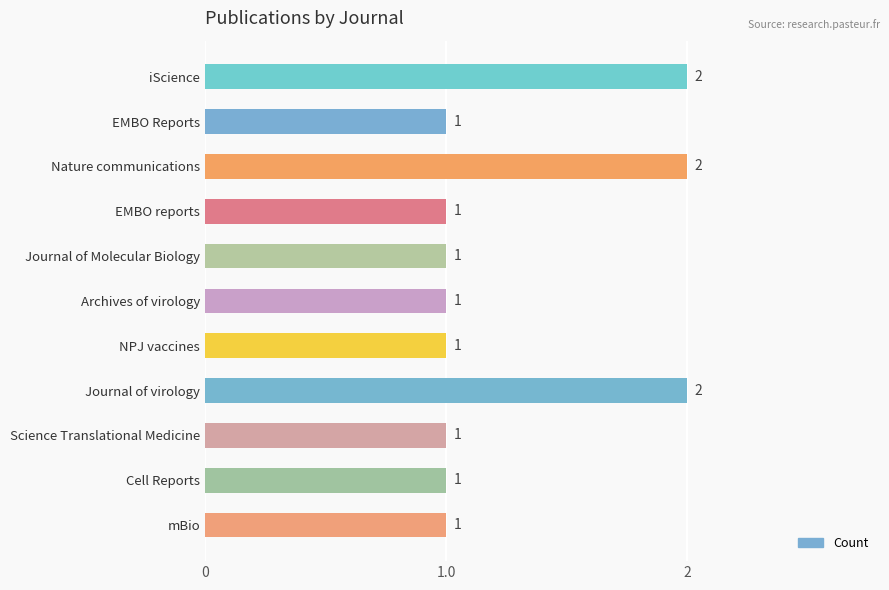

Reading bottom to top, extract all data points from this chart.

mBio=1	Cell Reports=1	Science Translational Medicine=1	Journal of virology=2	NPJ vaccines=1	Archives of virology=1	Journal of Molecular Biology=1	EMBO reports=1	Nature communications=2	EMBO Reports=1	iScience=2